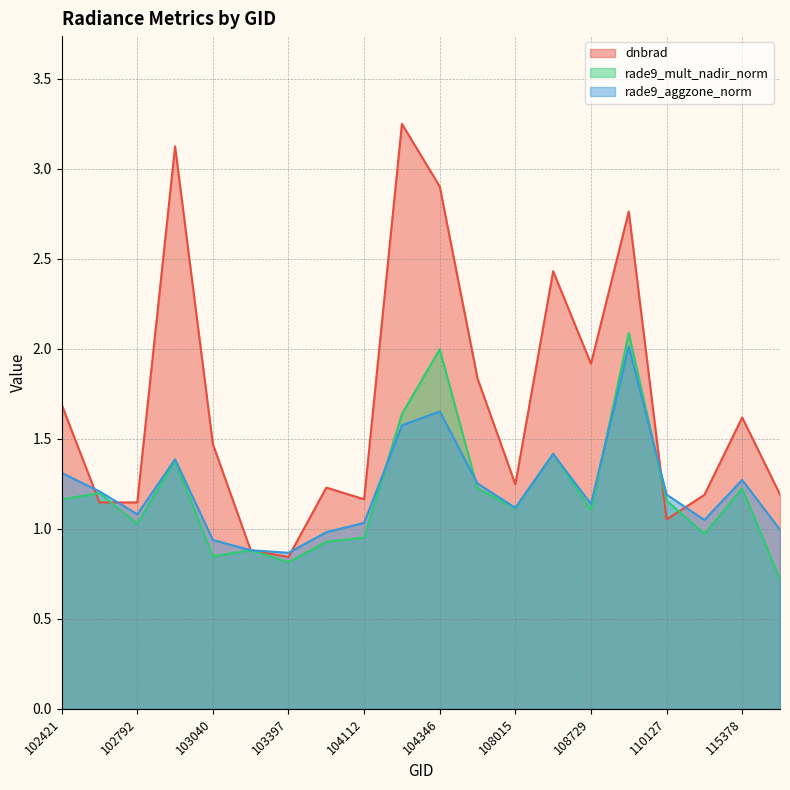

How many data points in rade9_aggzone_norm are above 1?

15